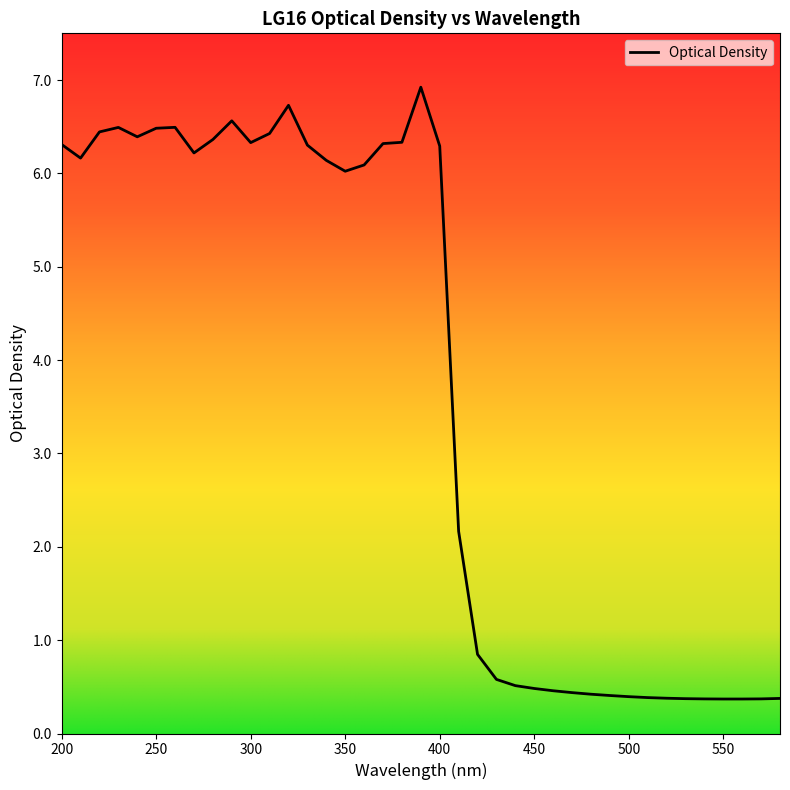

What is the greatest value displayed?

6.9